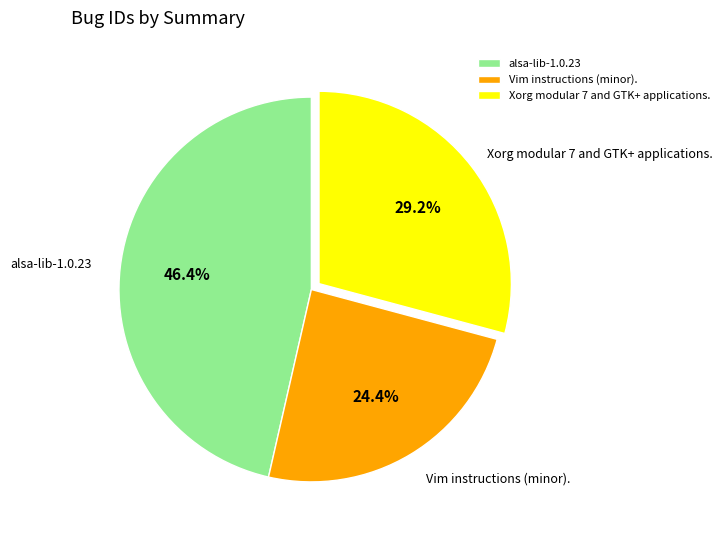

Approximately how many times larger is the value at Vim instructions (minor). compared to alsa-lib-1.0.23?

0.5